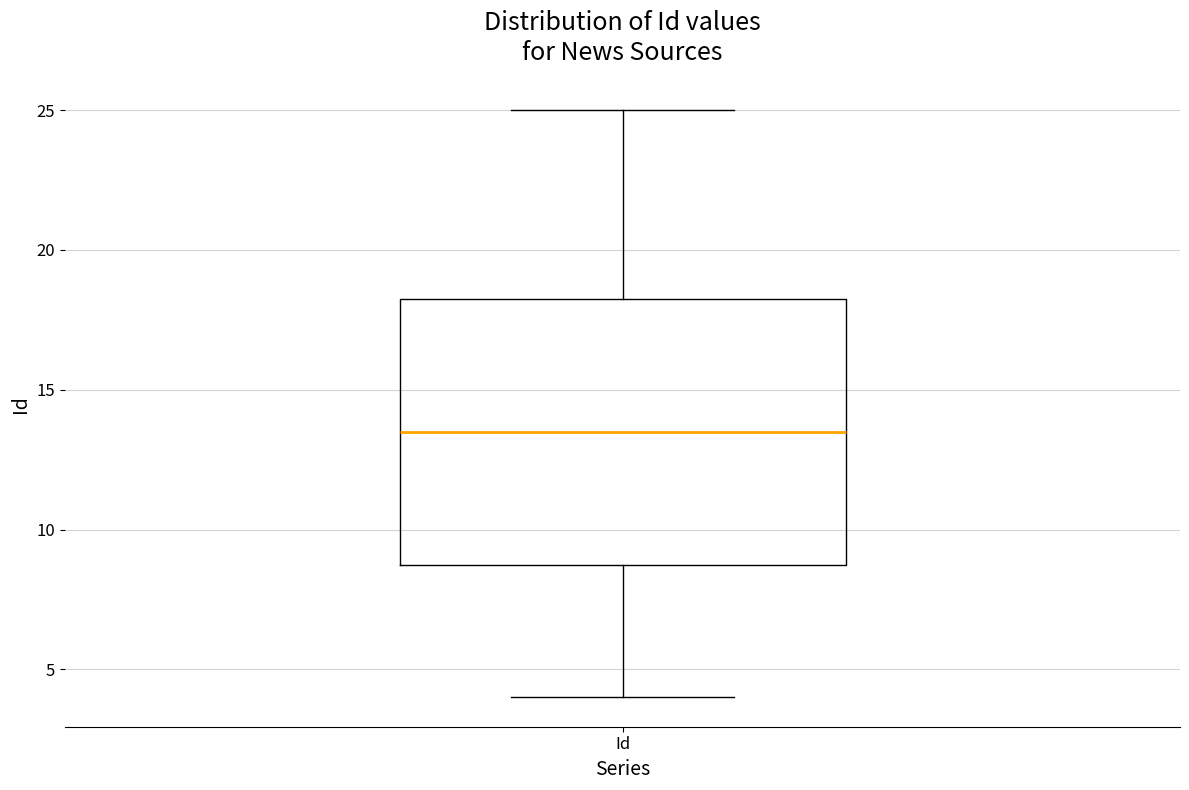

Read this box plot against the y-axis: the position of the median line, the range covered by the box, and the ends of both whiskers. The values are not printed on the chart, so give them approximately, as read against the axis.

median 13.5, box 9.0 to 18.5, whiskers 4.0 to 25.0